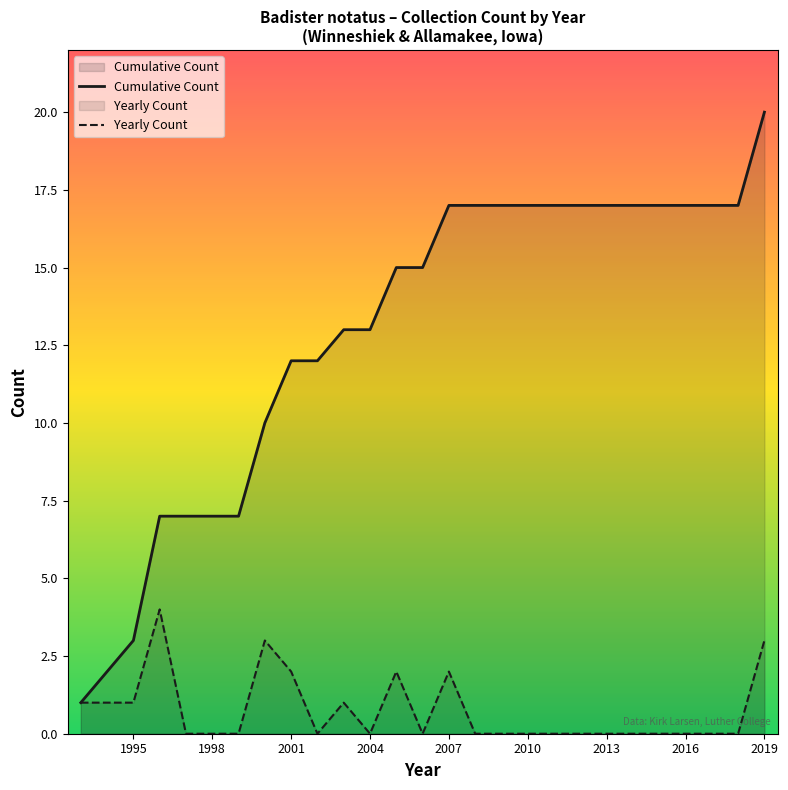

At how many categories does at least one series exceed 10?

19